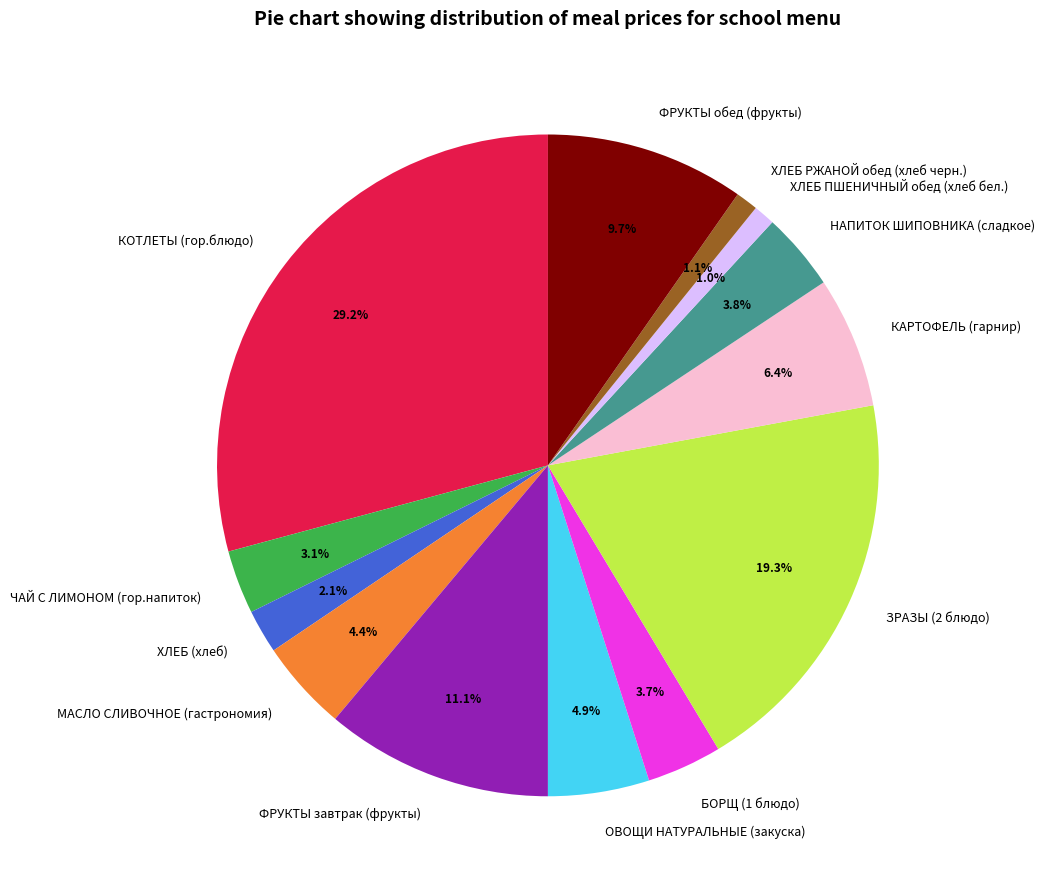

Approximately how many times larger is the value at ЧАЙ С ЛИМОНОМ (гор.напиток) compared to ФРУКТЫ завтрак (фрукты)?

0.3